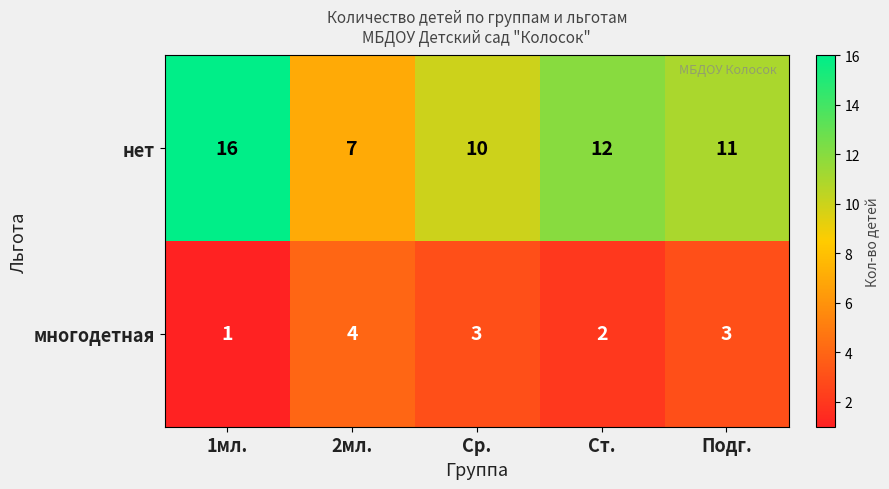

What is the total value across all series at Ст.?

14